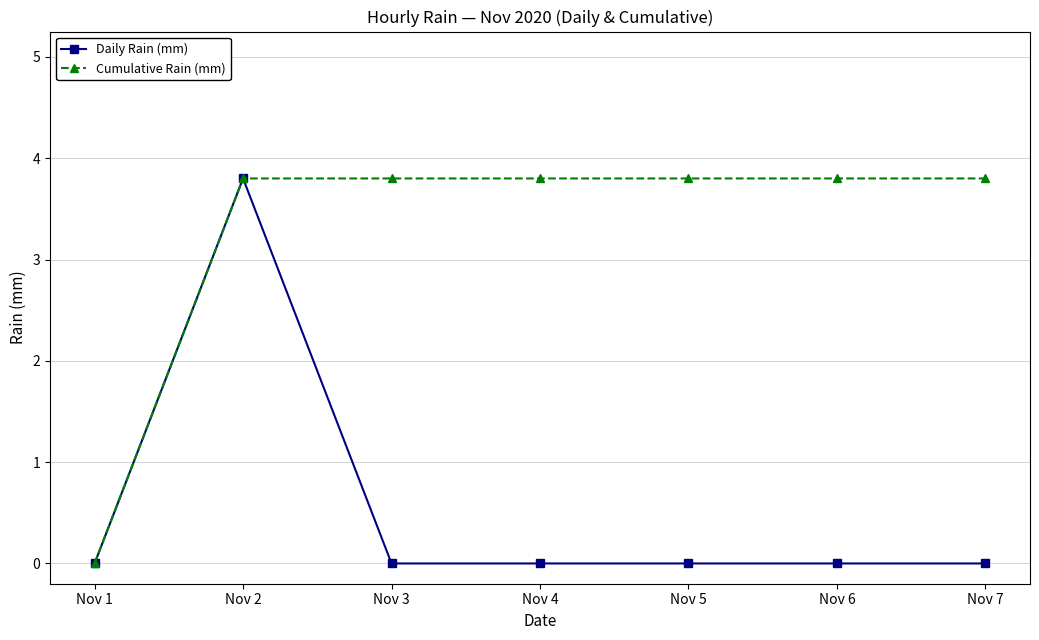

Which series has the largest total across all categories?

Cumulative Rain (mm)